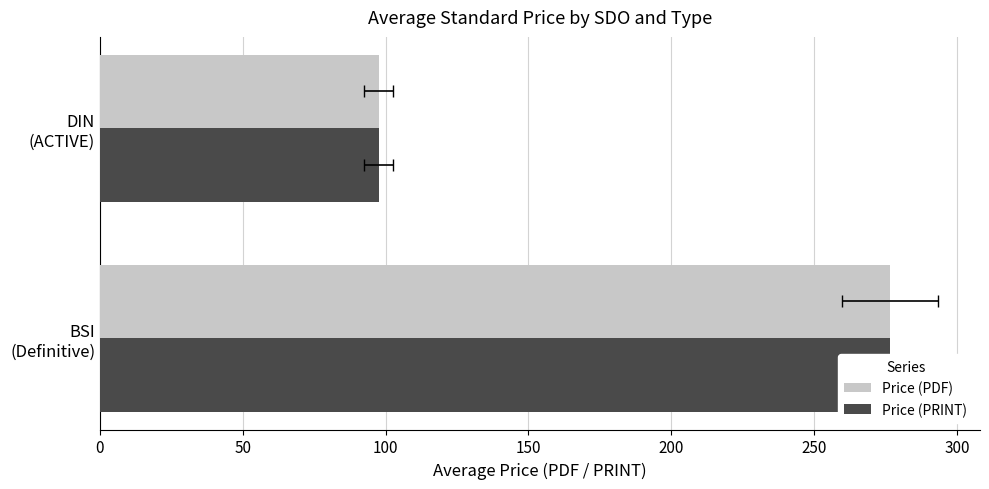

The Price (PRINT) series shows 132.9 at BSI (Definitive). True or false?

False